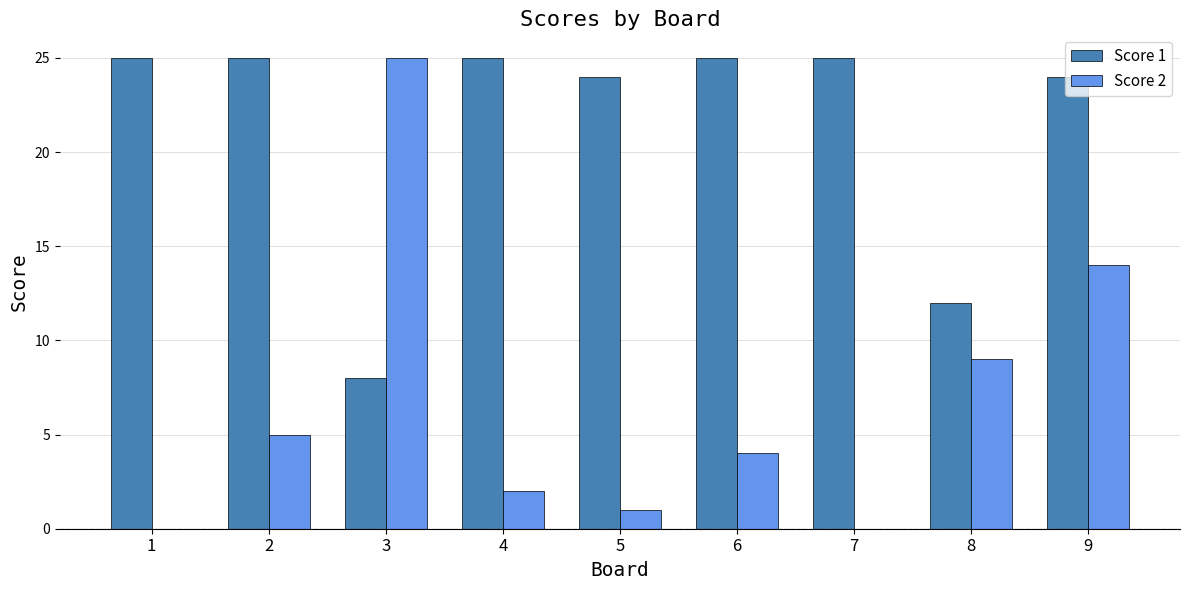

What is the total value across all series at 4?

27